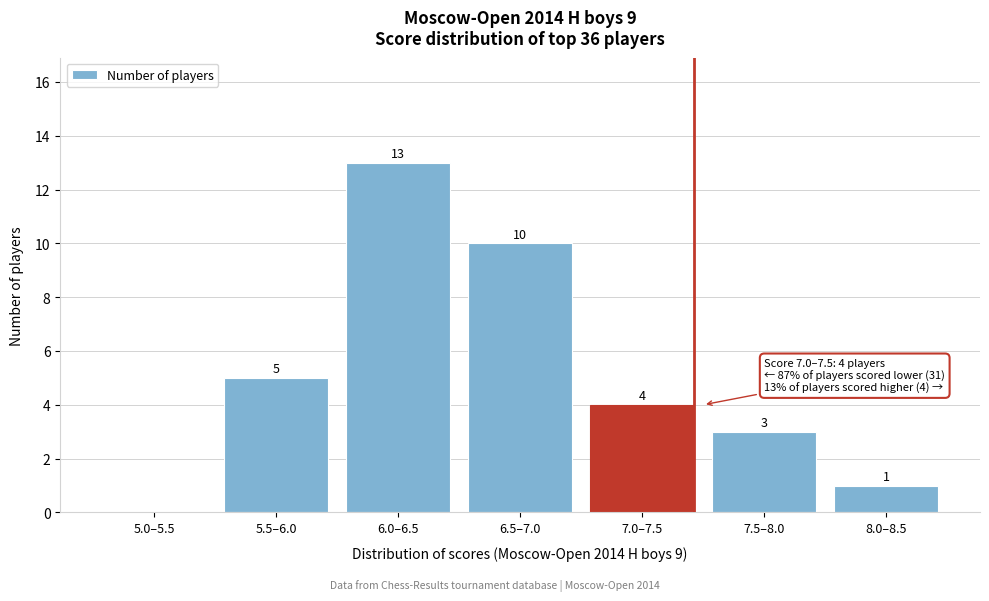

Reading left to right, what are all the values shown in this chart?

5.0–5.5=0	5.5–6.0=5	6.0–6.5=13	6.5–7.0=10	7.0–7.5=4	7.5–8.0=3	8.0–8.5=1